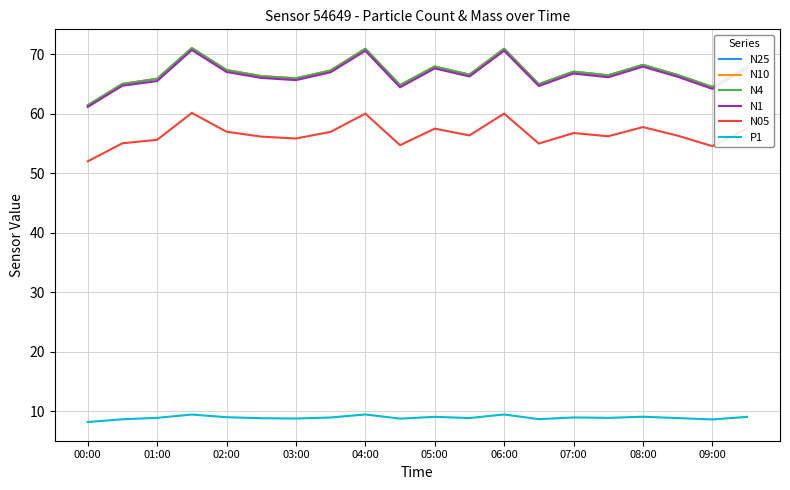

True or false: N4 and N05 intersect in this chart.

False